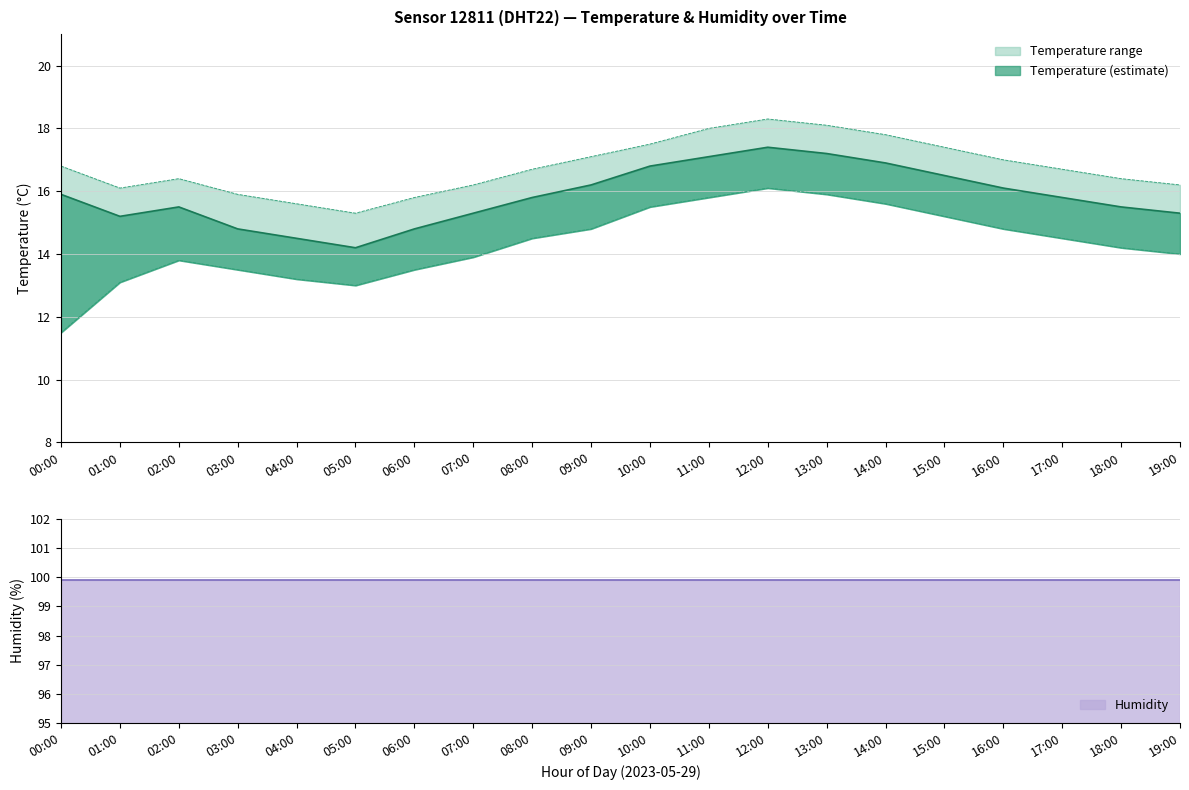

Is the value of temperature at 06:00 greater than the value of temperature_lower at 03:00?

Yes